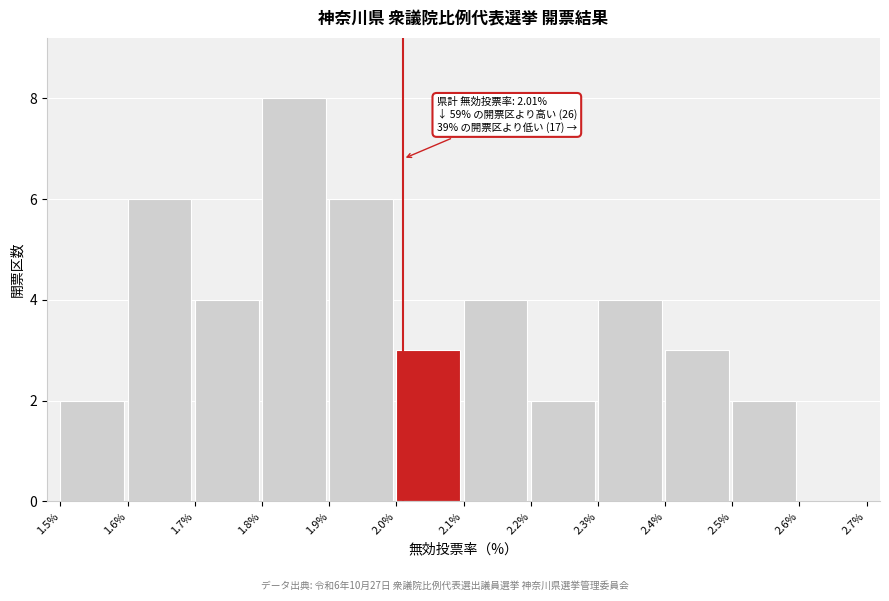

Which range on the x-axis has the tallest bar?

1.8% to 1.9%